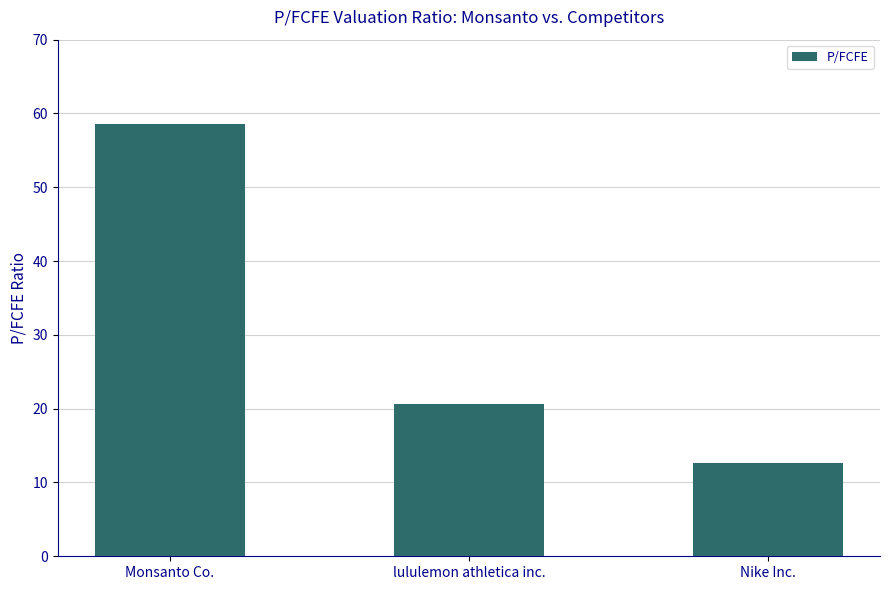

Does the chart contain stacked bars?

No